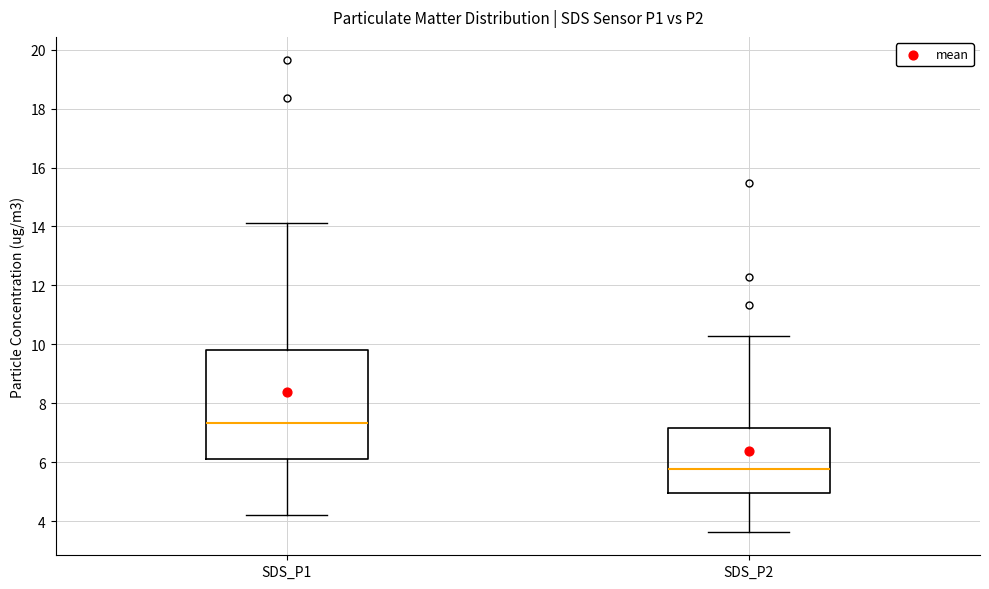

Reading left to right, read every box against the y-axis: the position of its median line, the range the box covers, and the ends of its whiskers. The values are not printed on the chart, so give them approximately, as read against the axis.

SDS_P1: median 7.4, box 6.2 to 9.8, whiskers 4.2 to 14.2
SDS_P2: median 5.8, box 5.0 to 7.2, whiskers 3.6 to 10.4